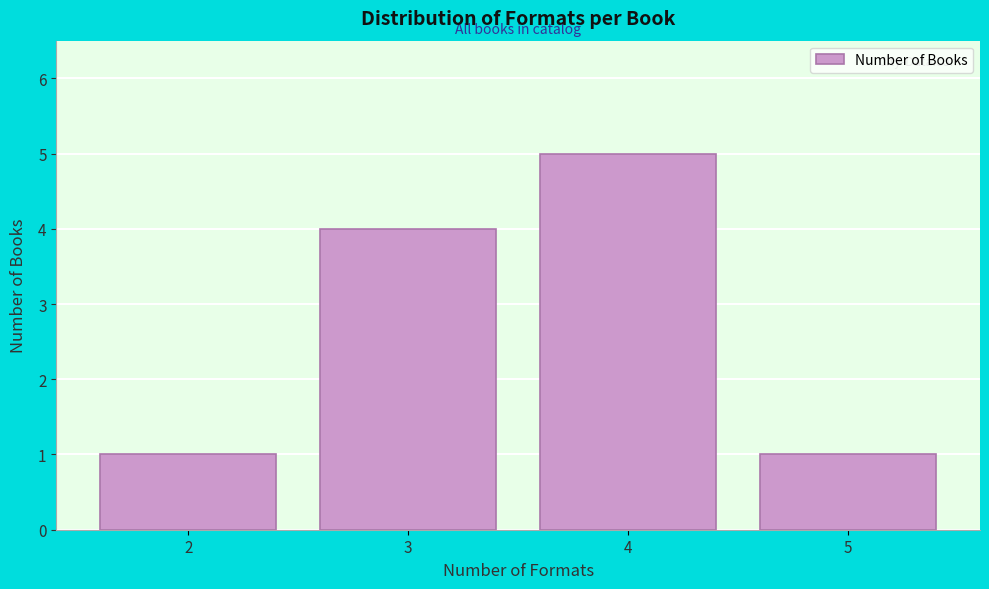

Reading right to left, extract all data points from this chart.

1	5	4	1